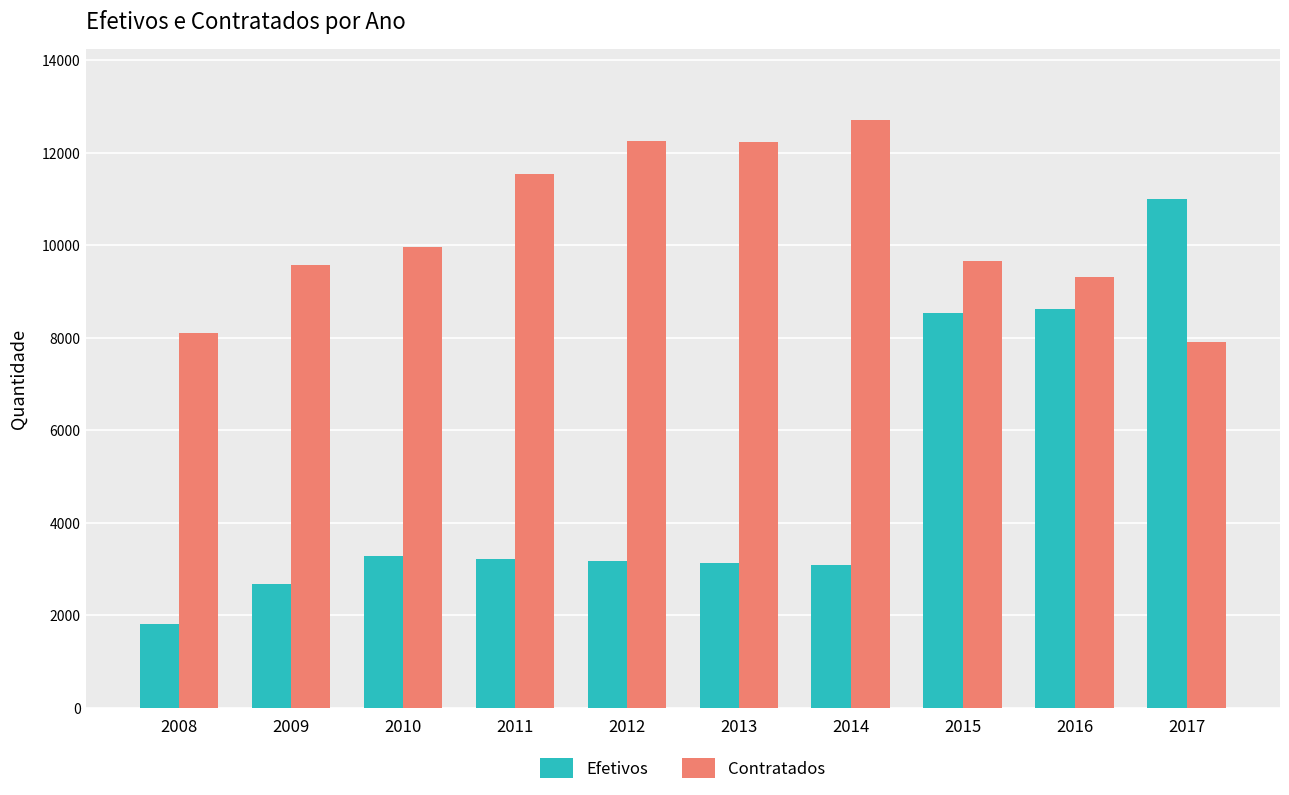

How many data points does each series have?

10